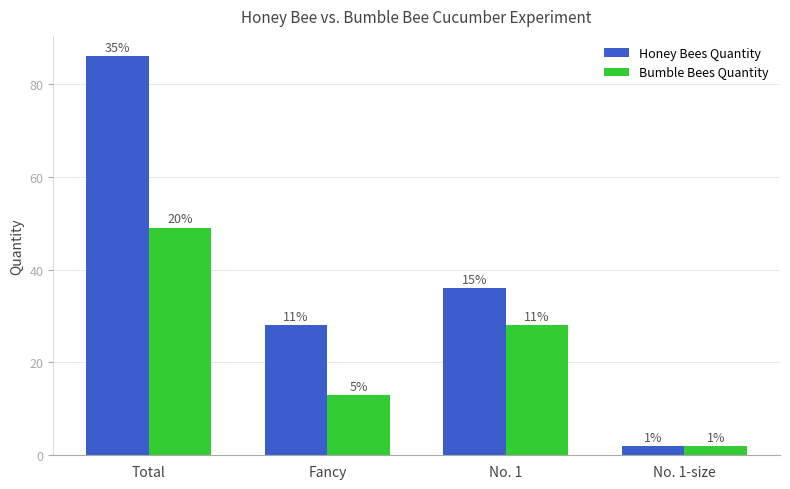

How many bars are there in each group?

2